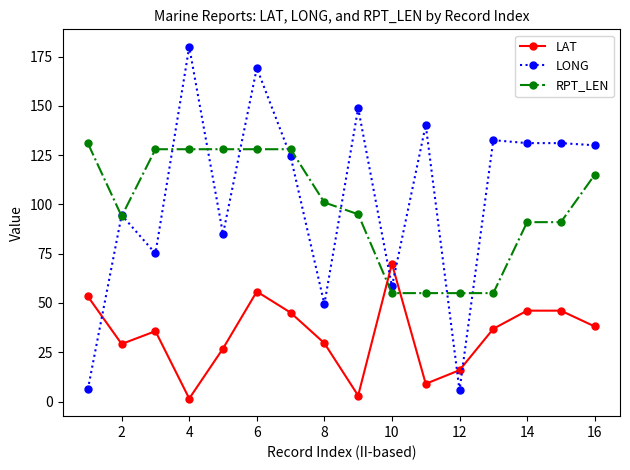

Which series has the largest range (max minus min)?

LONG